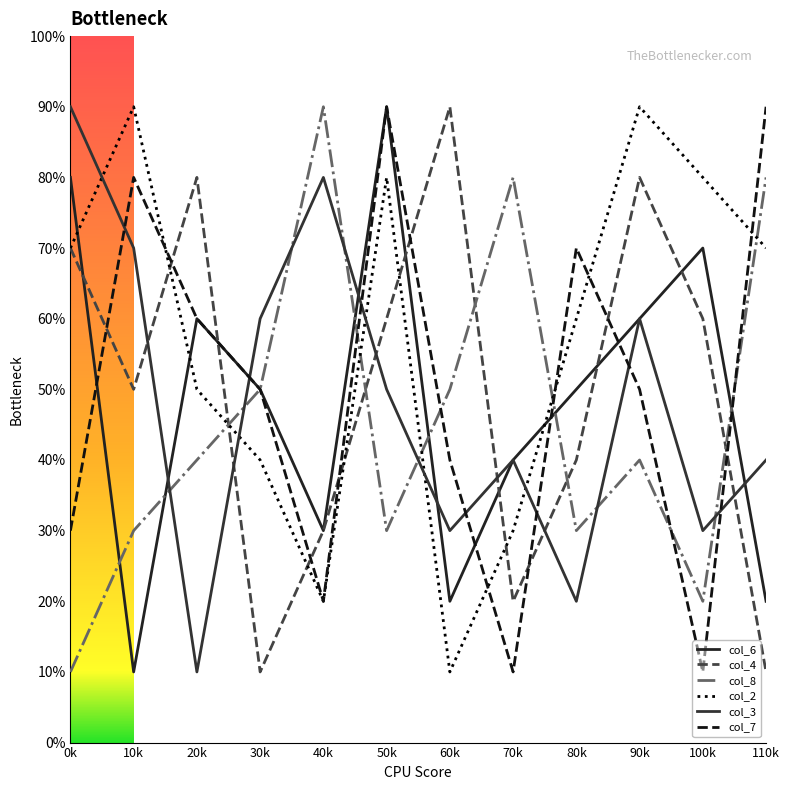

Rank the series by their maximum value, from highest to lowest.

col_6, col_4, col_8, col_2, col_3, col_7